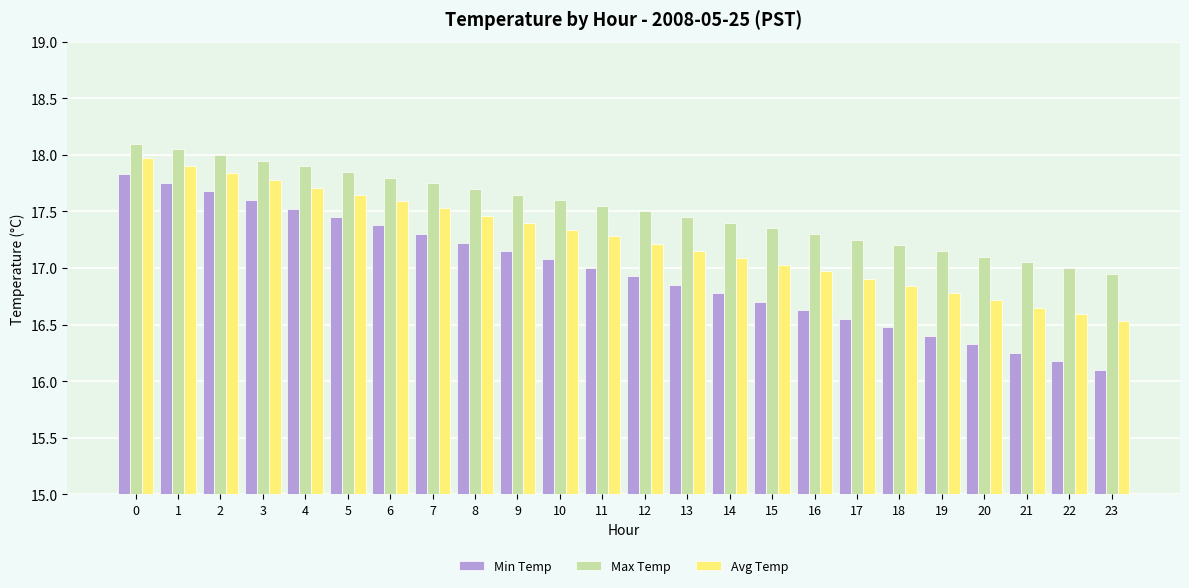

The value of Max Temp at 8 is 17.7. True or false?

True